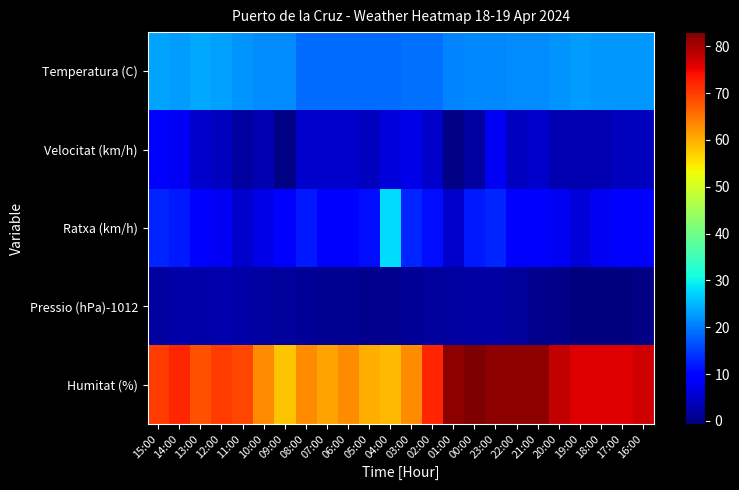

Rank the series by their maximum value, from highest to lowest.

Humitat (%), Ratxa (km/h), Temperatura (C), Velocitat (km/h), Pressio (hPa)-1012